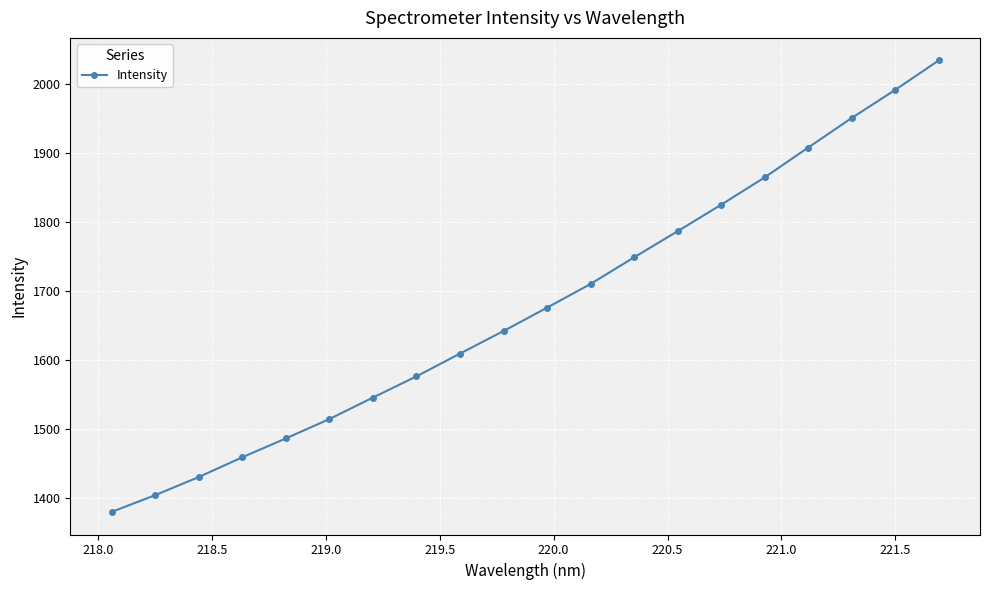

What is the smallest value displayed?

1379.3